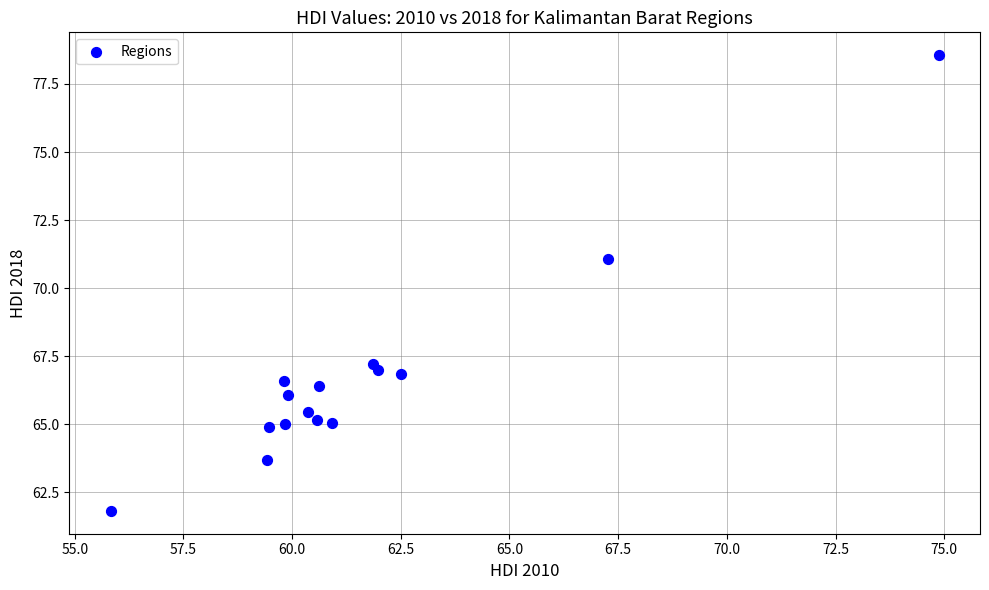

What is the range of Y values (max minus min)?

16.7